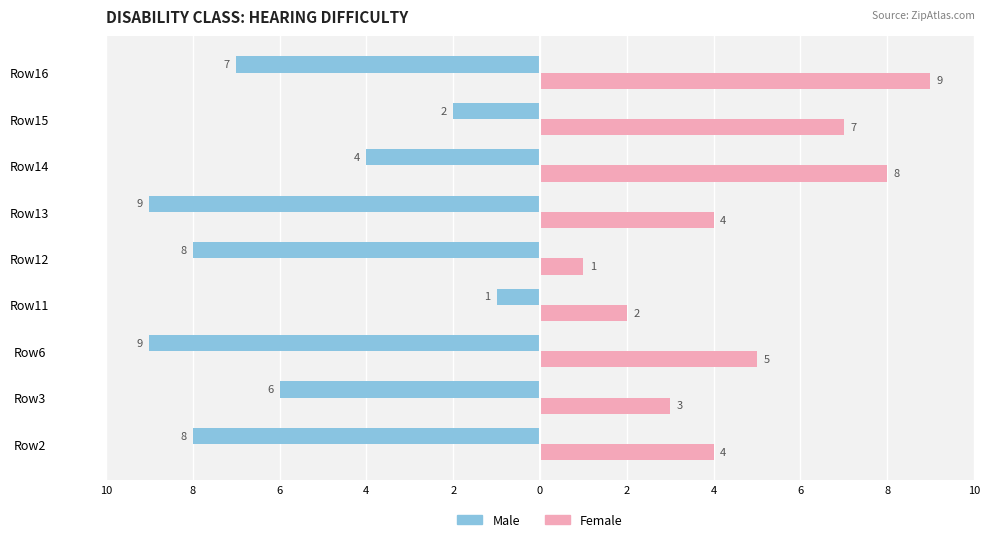

What are all the series names shown in the legend?

Male, Female